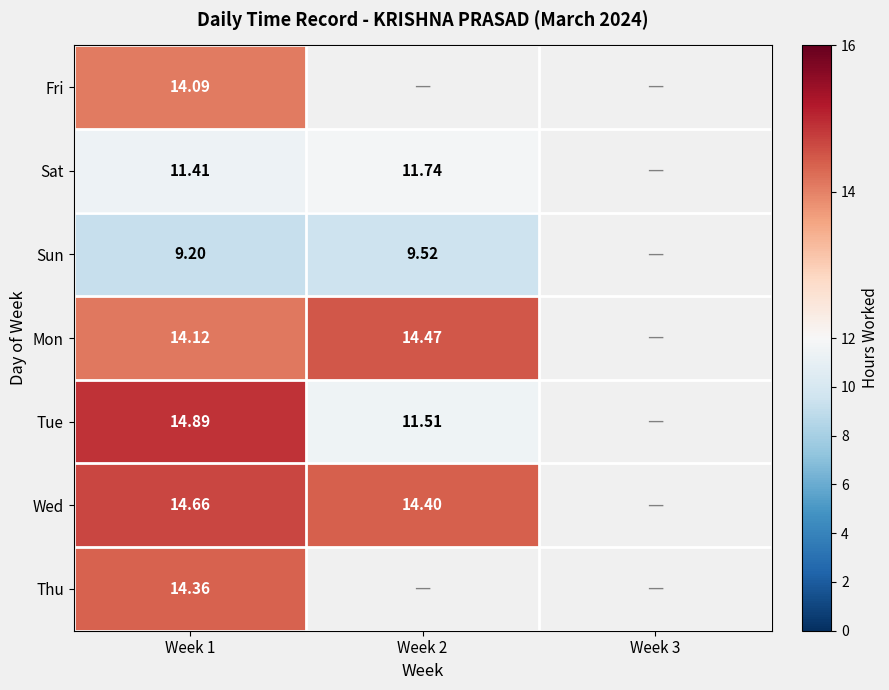

Rank the series at Week 1 from lowest to highest value.

Sun, Sat, Fri, Mon, Thu, Wed, Tue